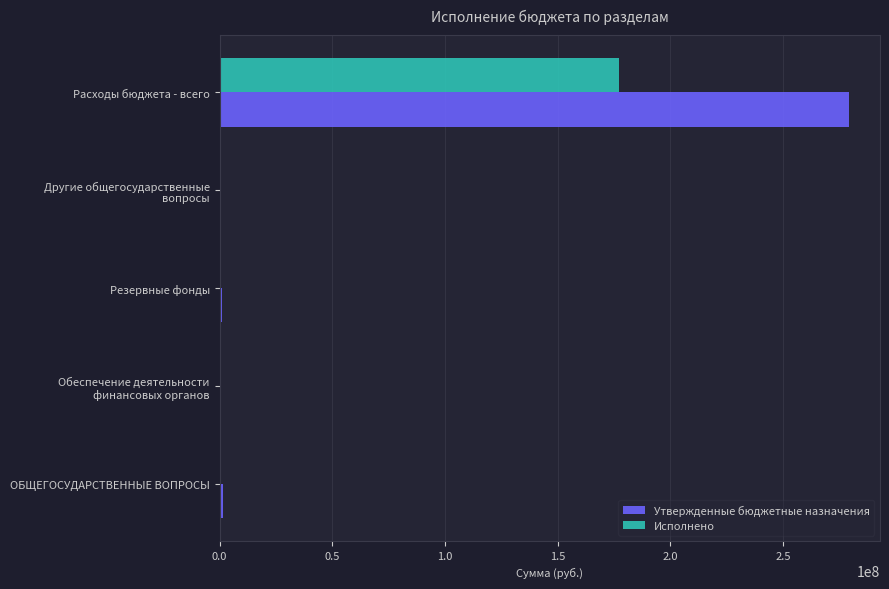

Is the value of Исполнено at Резервные фонды greater than the value of Утвержденные бюджетные назначения at Расходы бюджета - всего?

No